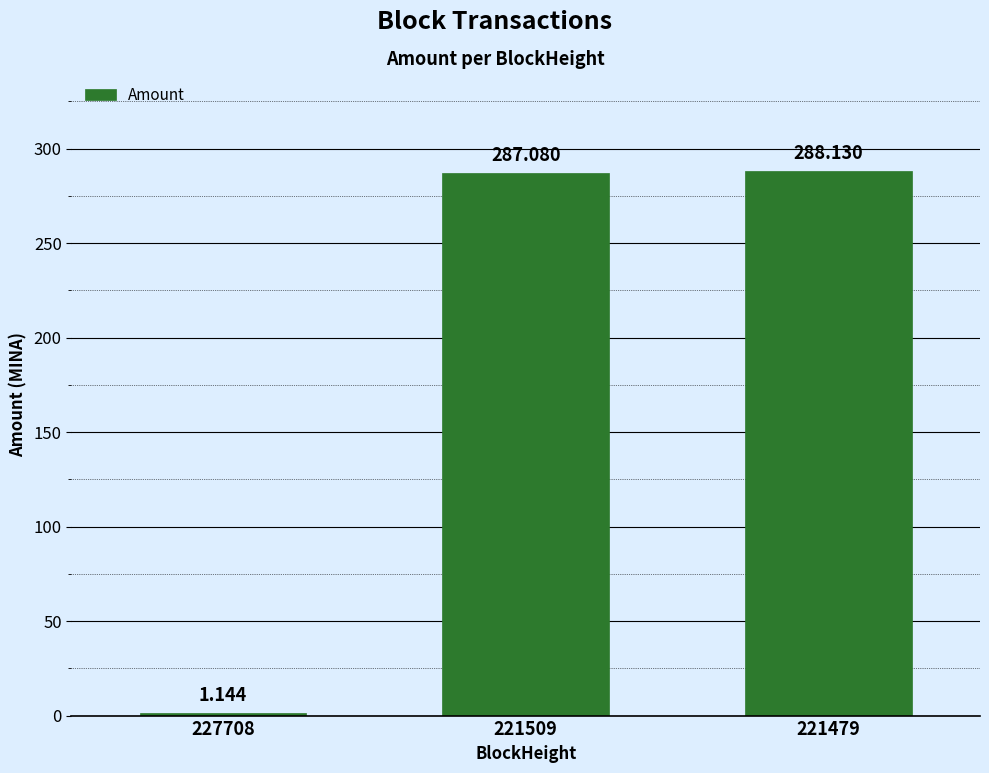

Count the number of categories in the chart.

3